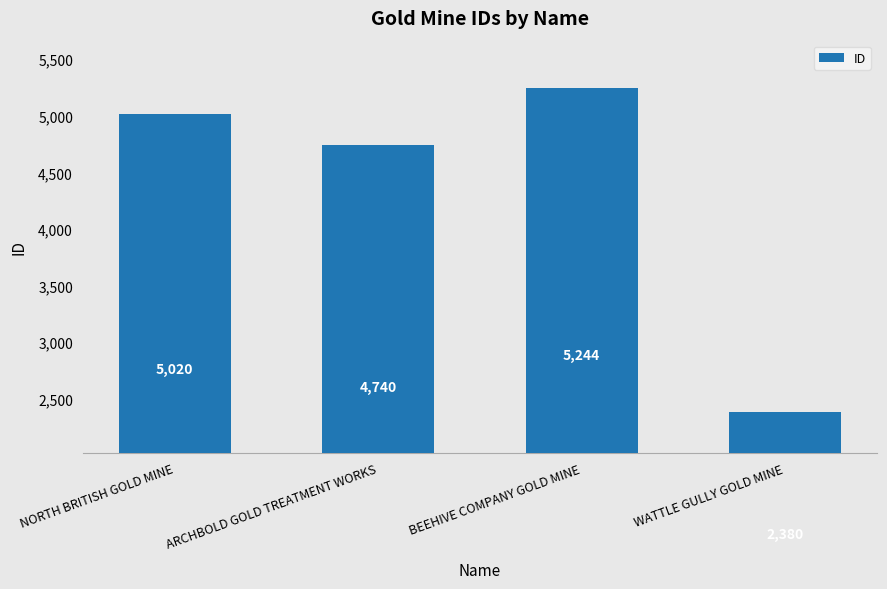

At which label is the value closest to 3812?

ARCHBOLD GOLD TREATMENT WORKS